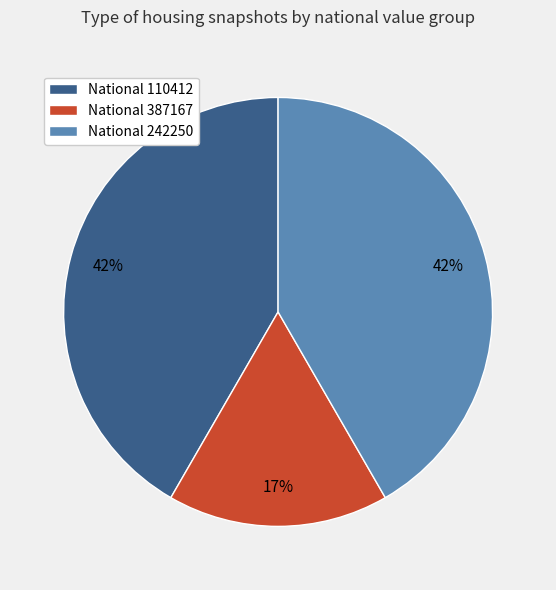

Approximately how many times larger is the value at National 387167 compared to National 242250?

0.4